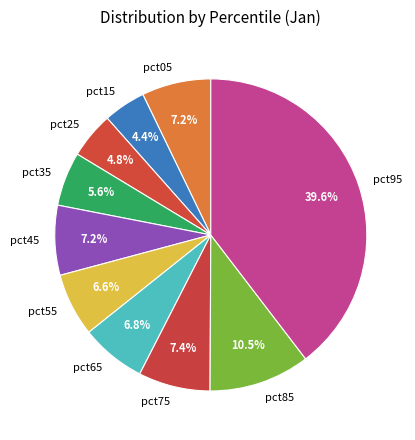

What percentage is NOT represented by pct85?

89.5%